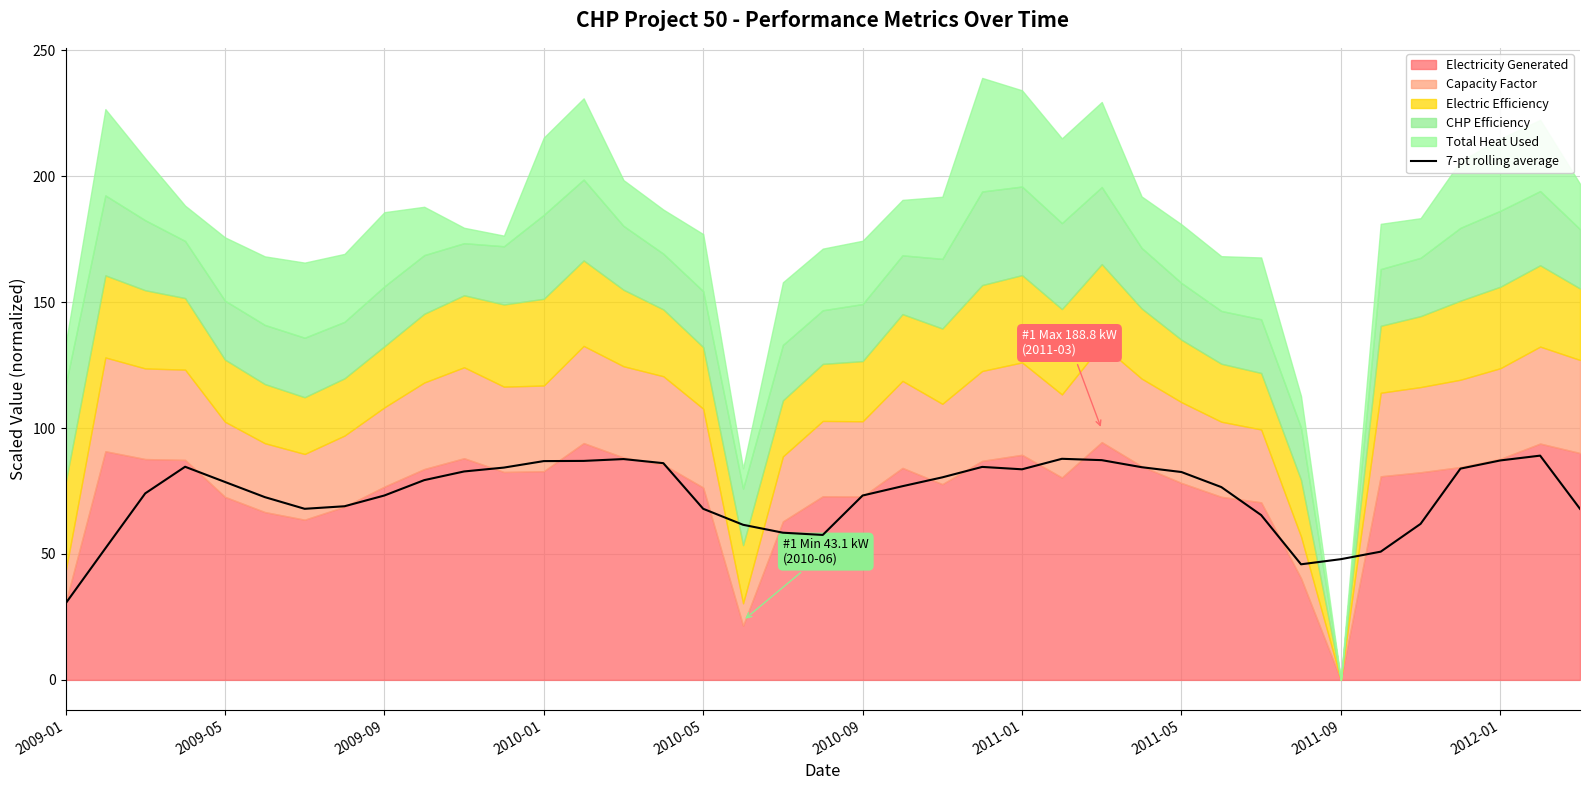

Reading left to right, what are all the values shown in this chart?

30.3	52.2	74.1	84.6	78.6	72.6	67.9	69.0	73.2	79.3	82.8	84.3	86.9	87.0	87.7	86.1	67.9	61.6	58.4	57.6	73.2	76.9	80.4	84.6	83.6	87.8	87.3	84.5	82.5	76.6	65.4	45.9	47.9	50.9	62.0	83.9	87.1	89.1	67.9